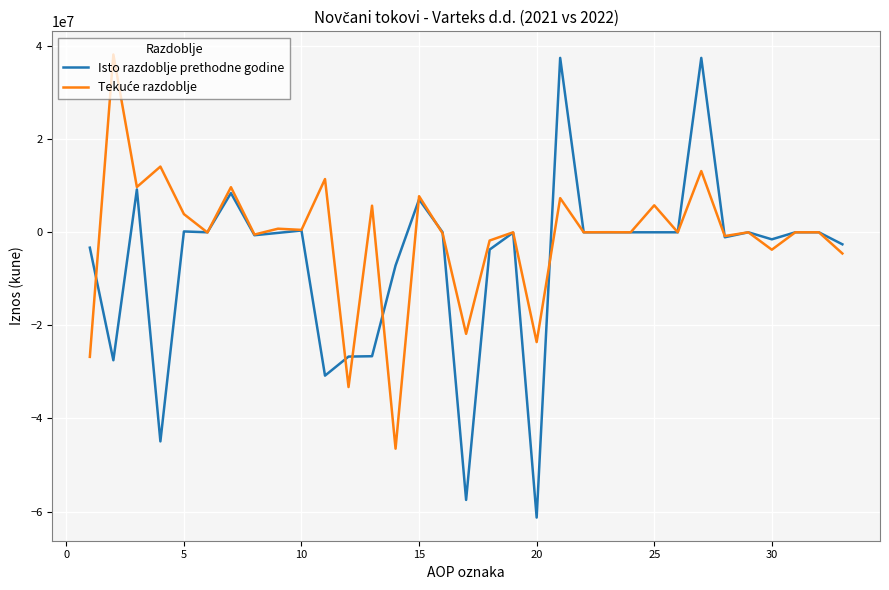

How many values in the Isto razdoblje prethodne godine series exceed -542?

16